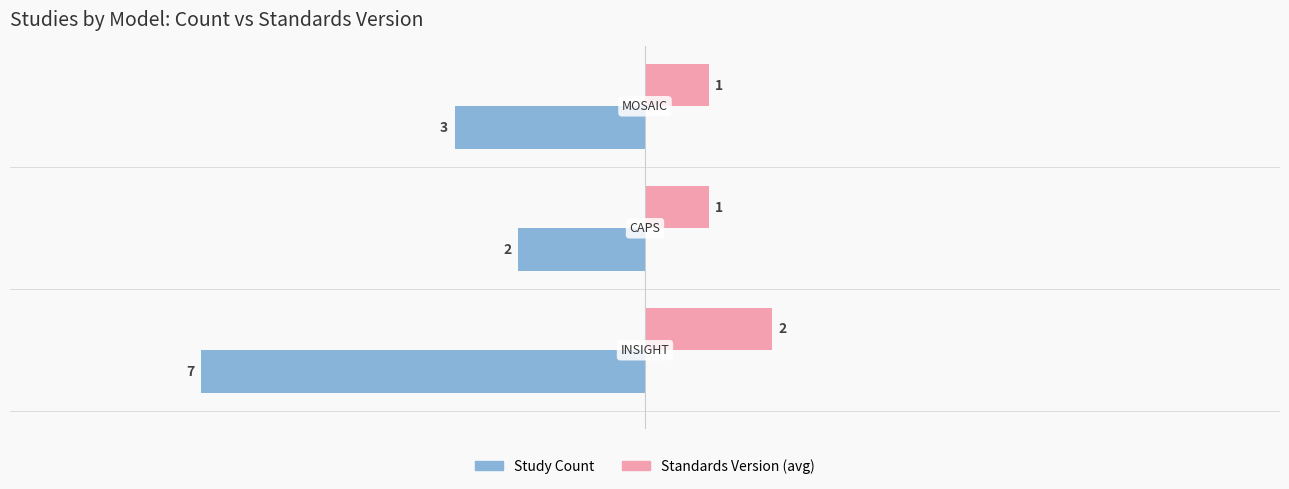

Which series has the largest range (max minus min)?

Study Count